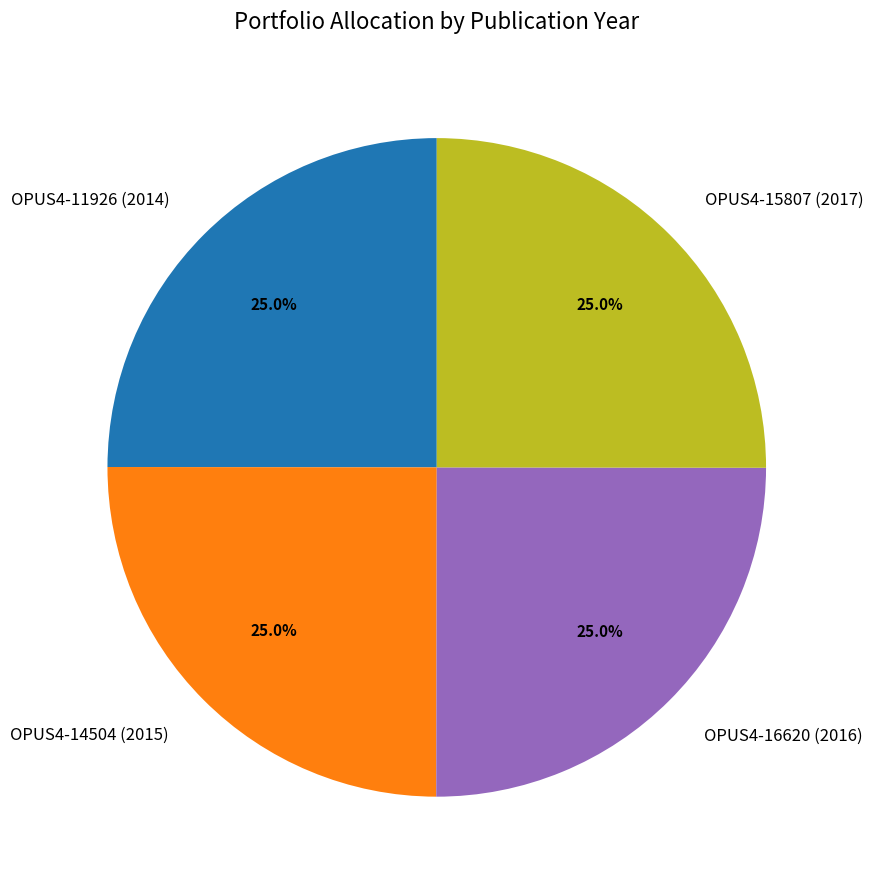

Count the number of slices in the pie.

4